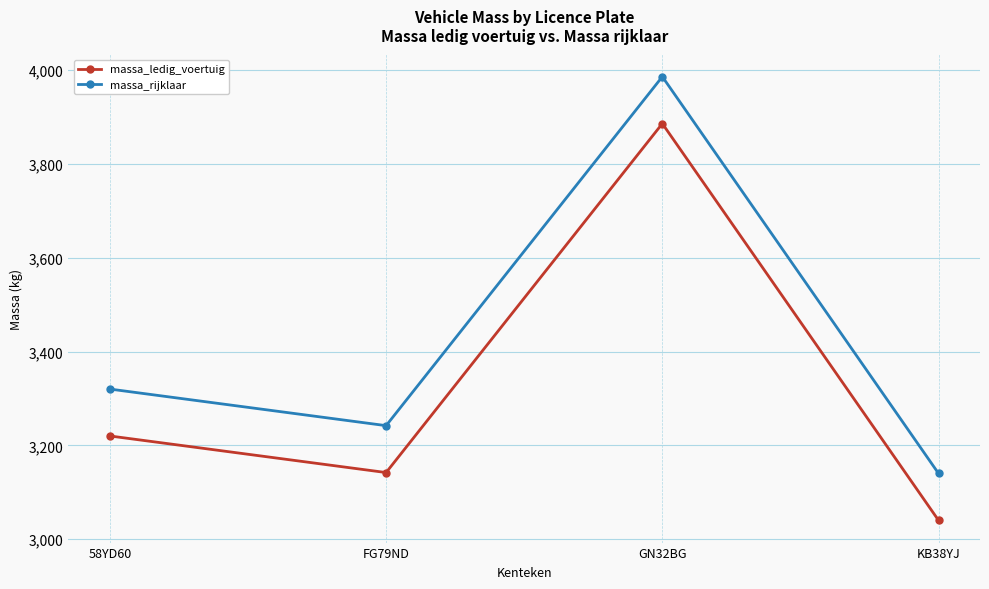

What is the highest value of the massa_rijklaar series?

3986